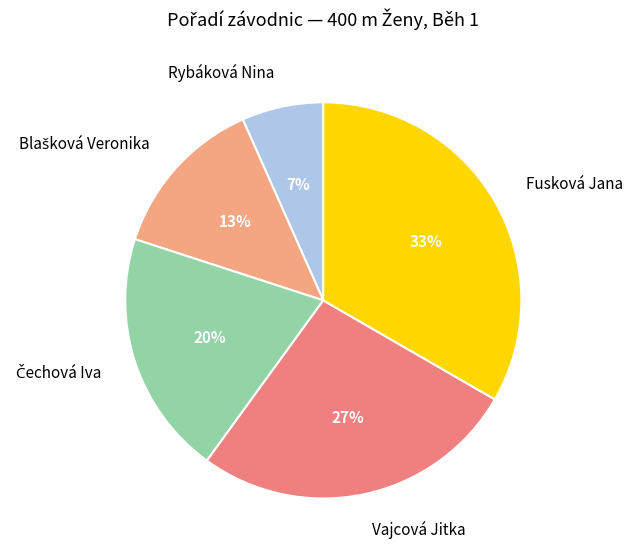

Is there any slice that represents more than half of the pie?

No